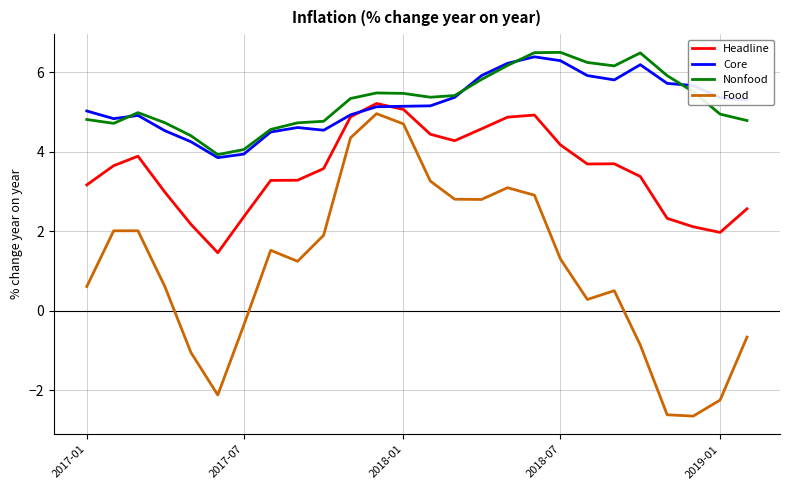

True or false: Headline and Food intersect in this chart.

False